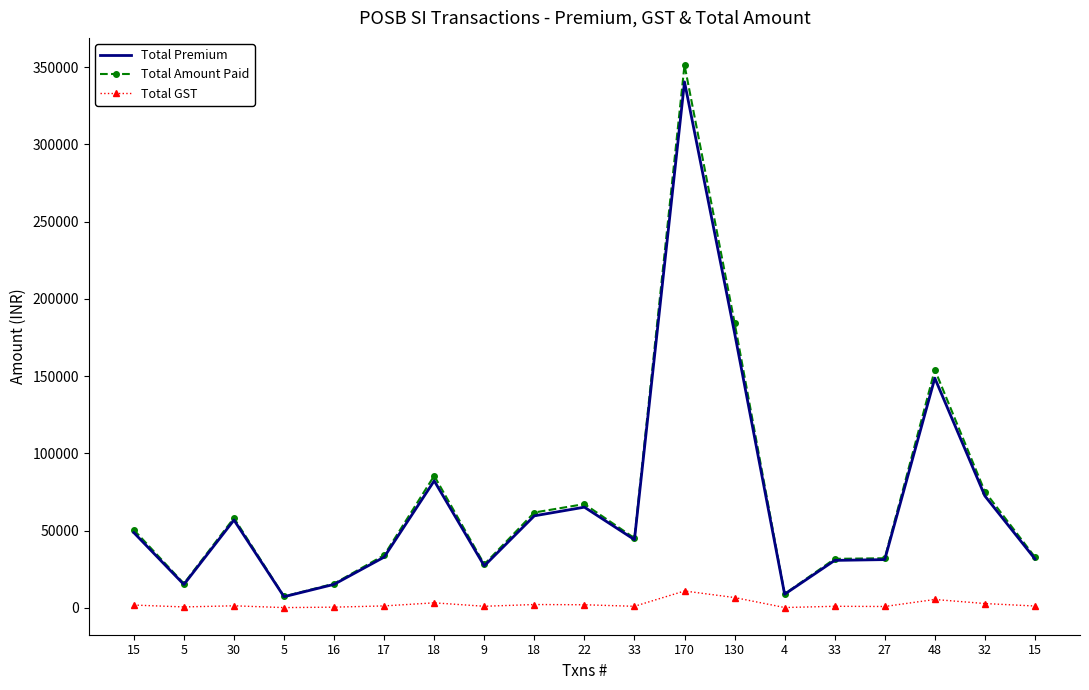

What are all the series names shown in the legend?

Total Premium, Total Amount Paid, Total GST